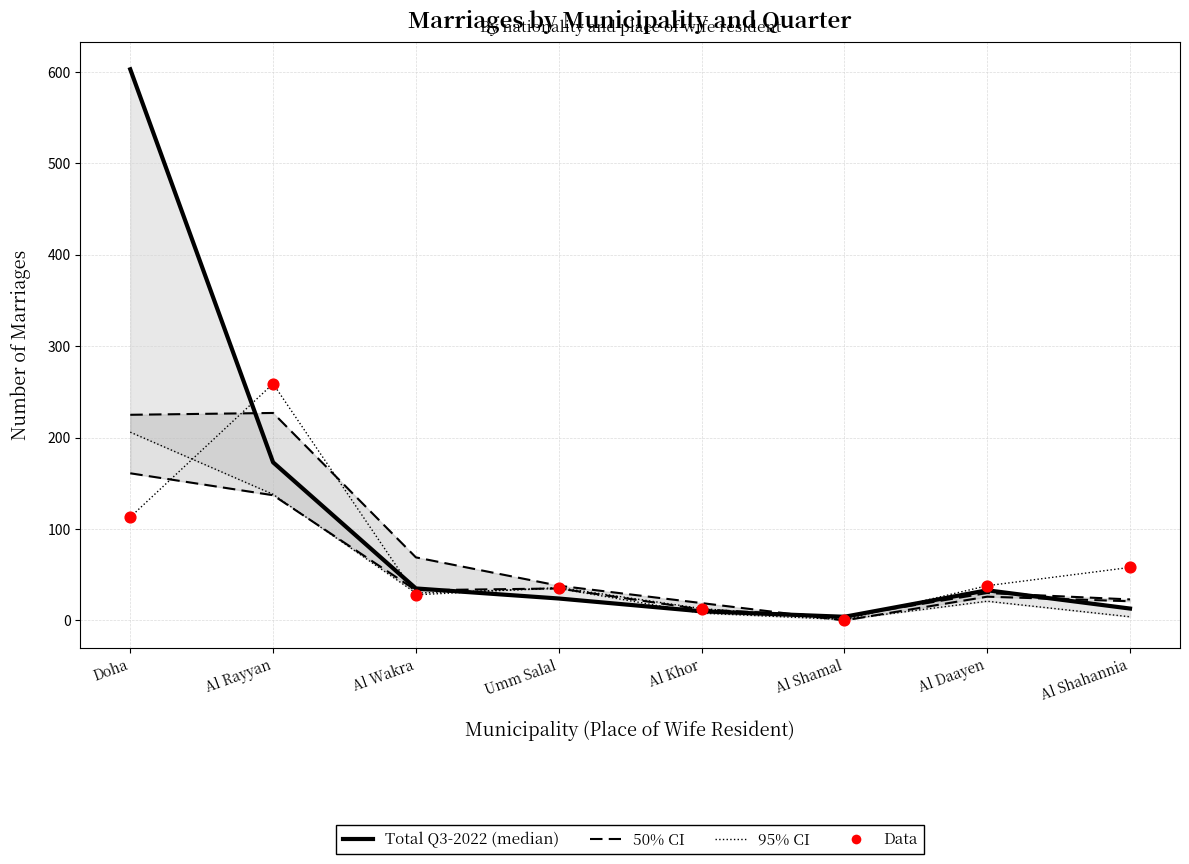

Is the value of Non-Qataris Q4-2021 at Al Daayen greater than the value of Non-Qataris Q4-2022 at Umm Salal?

No